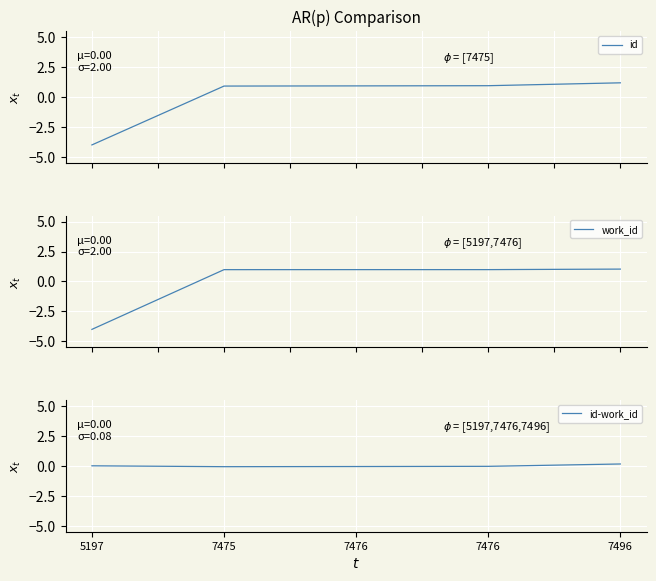

What are all the series names shown in the legend?

id, work_id, id-work_id